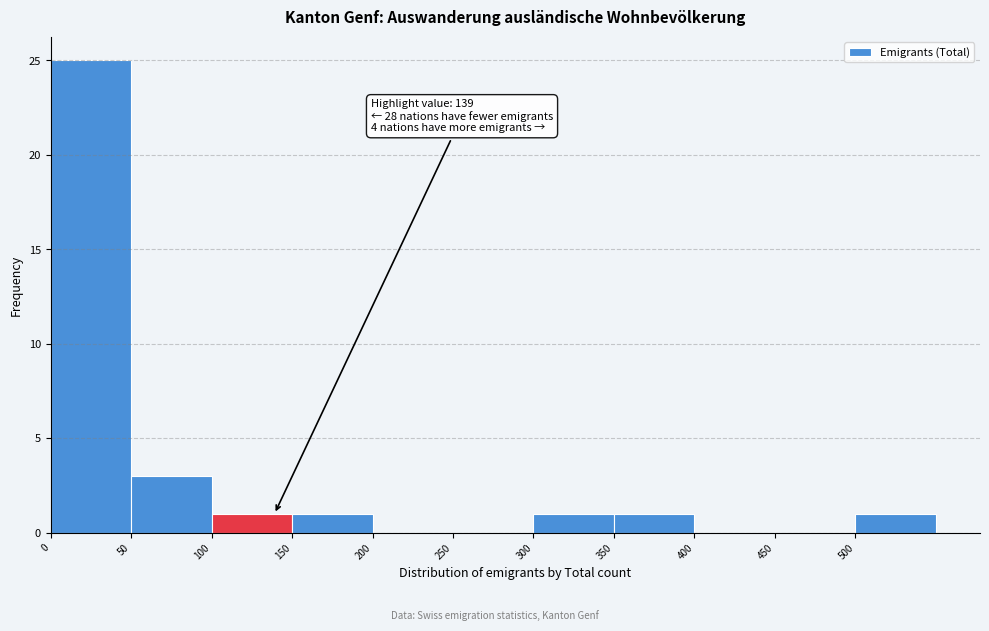

Which range on the x-axis has the tallest bar?

0 to 50